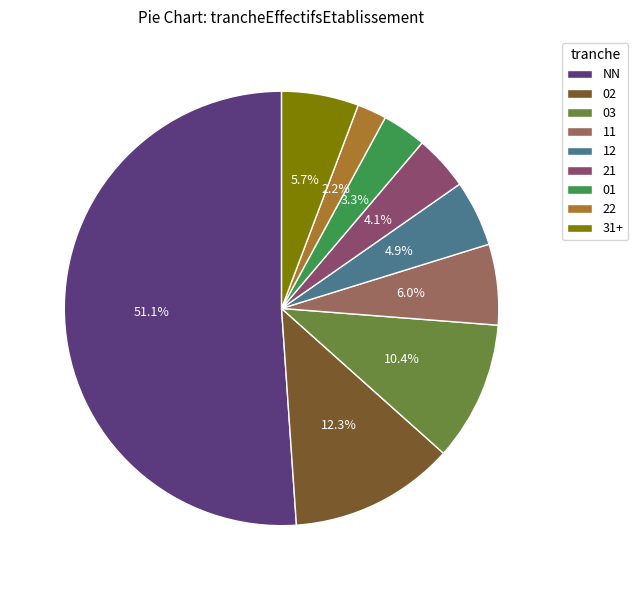

To the nearest percent, what portion does 02 represent?

12%